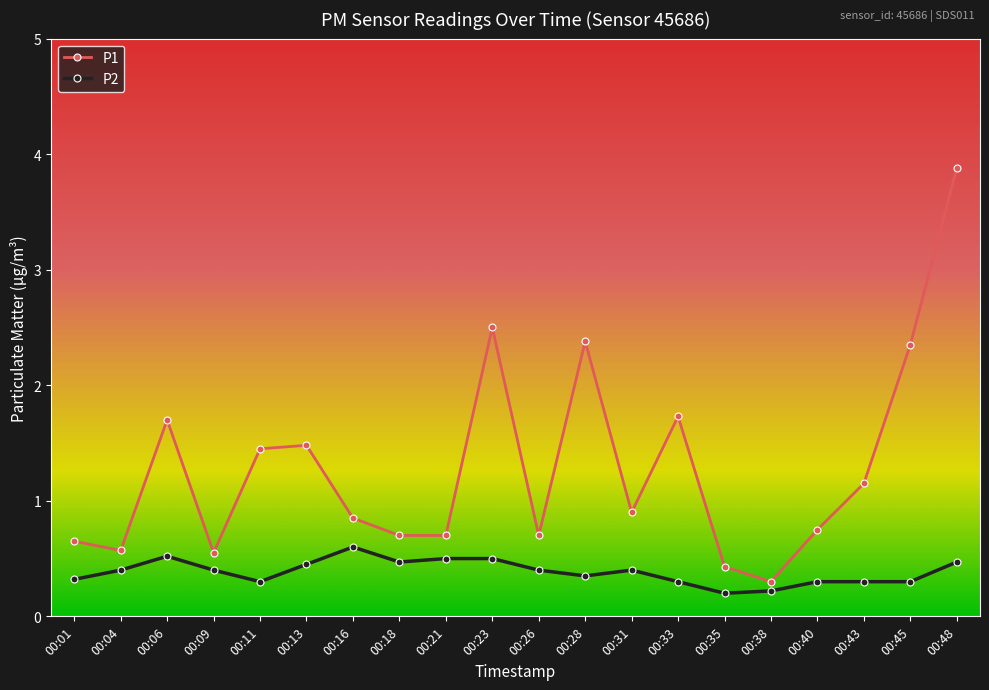

Which series has the largest range (max minus min)?

P1